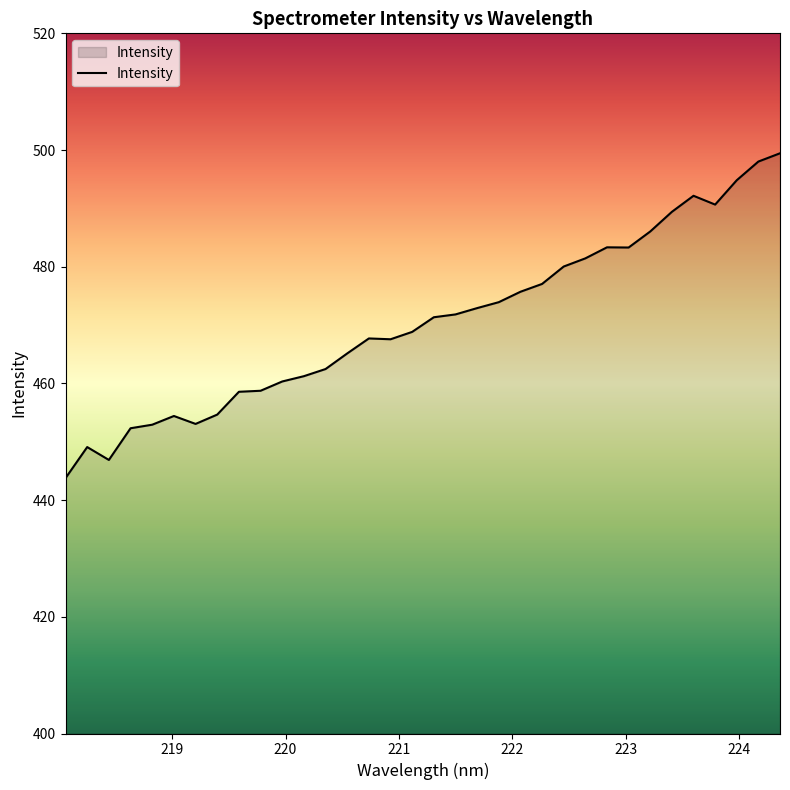

What is the minimum value shown in the chart?

443.8